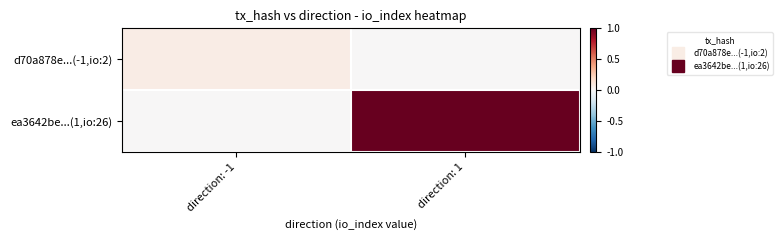

Which category has the lowest value across all series?

direction: 1